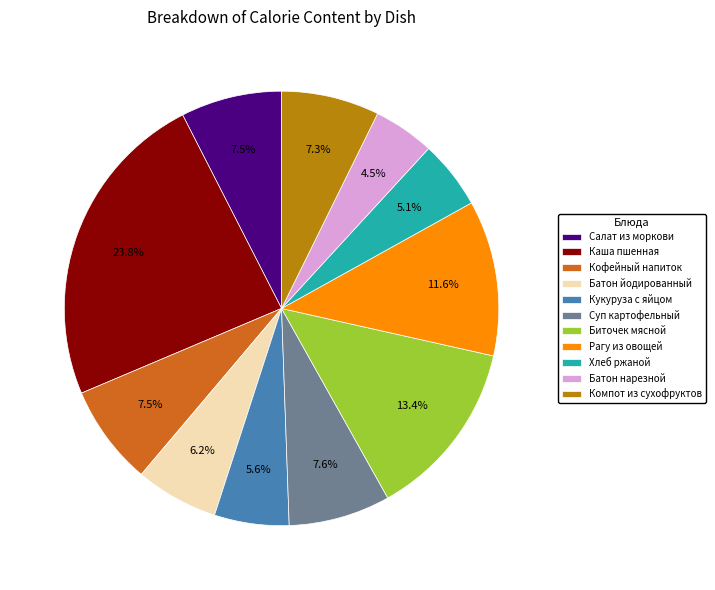

What portion of the pie excludes Хлеб ржаной?

94.9%